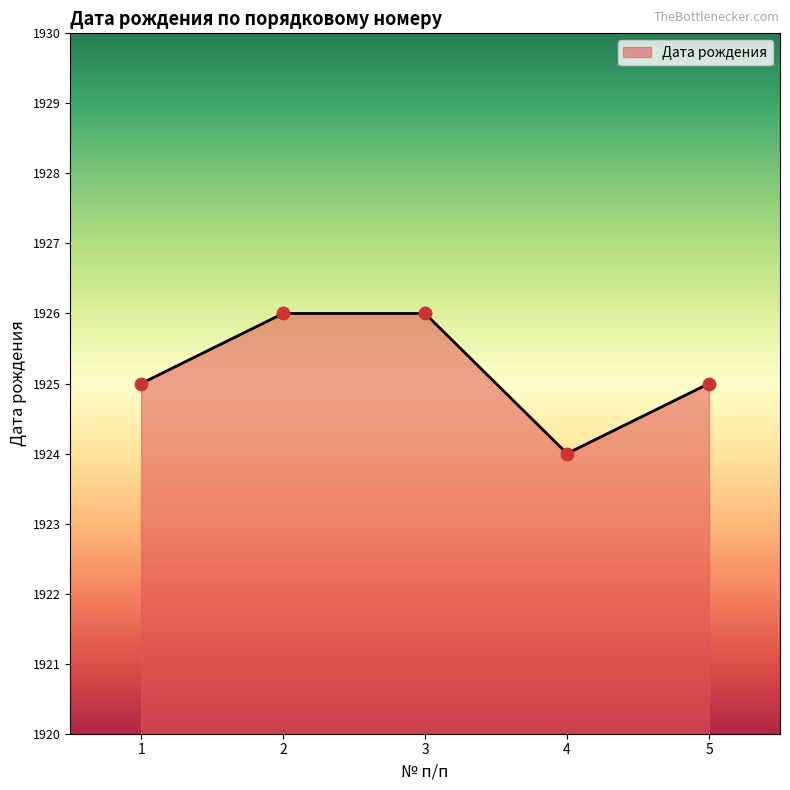

What is the ratio of the value at 5 to the value at 4?

1.0